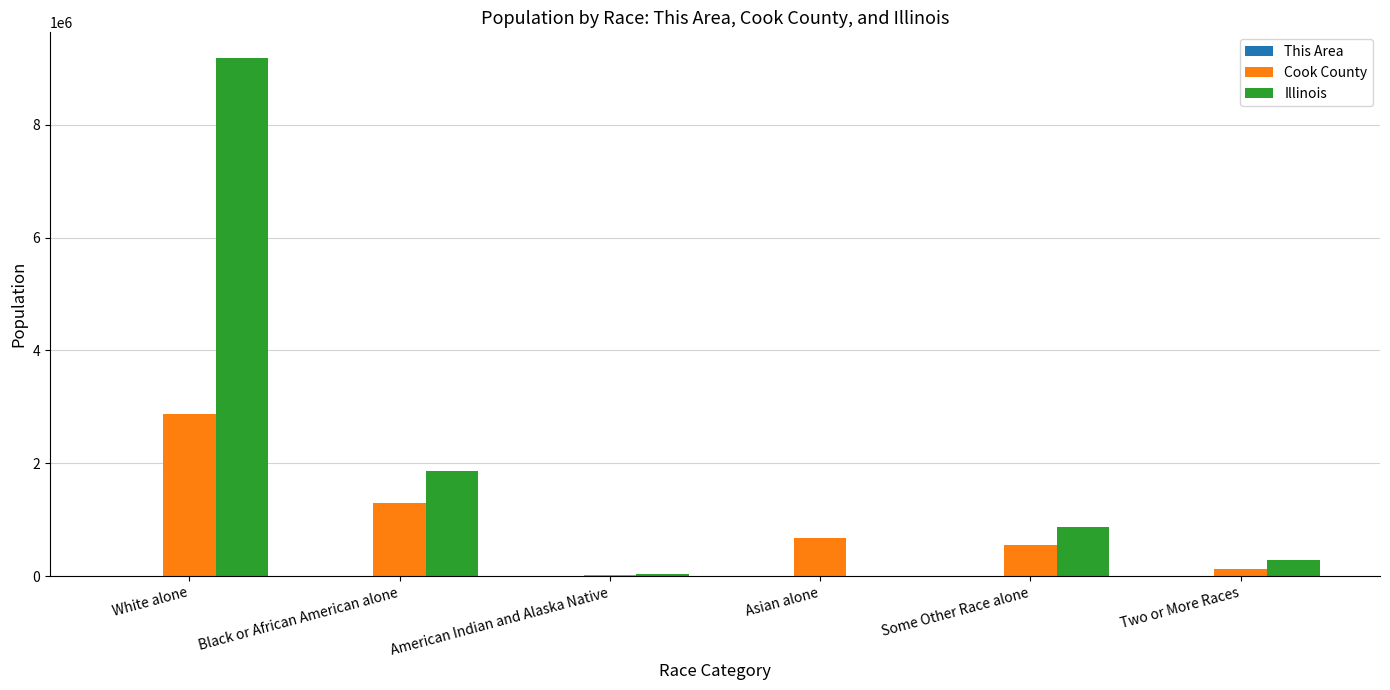

Between Black or African American alone and Two or More Races, which series saw the biggest shift?

Illinois